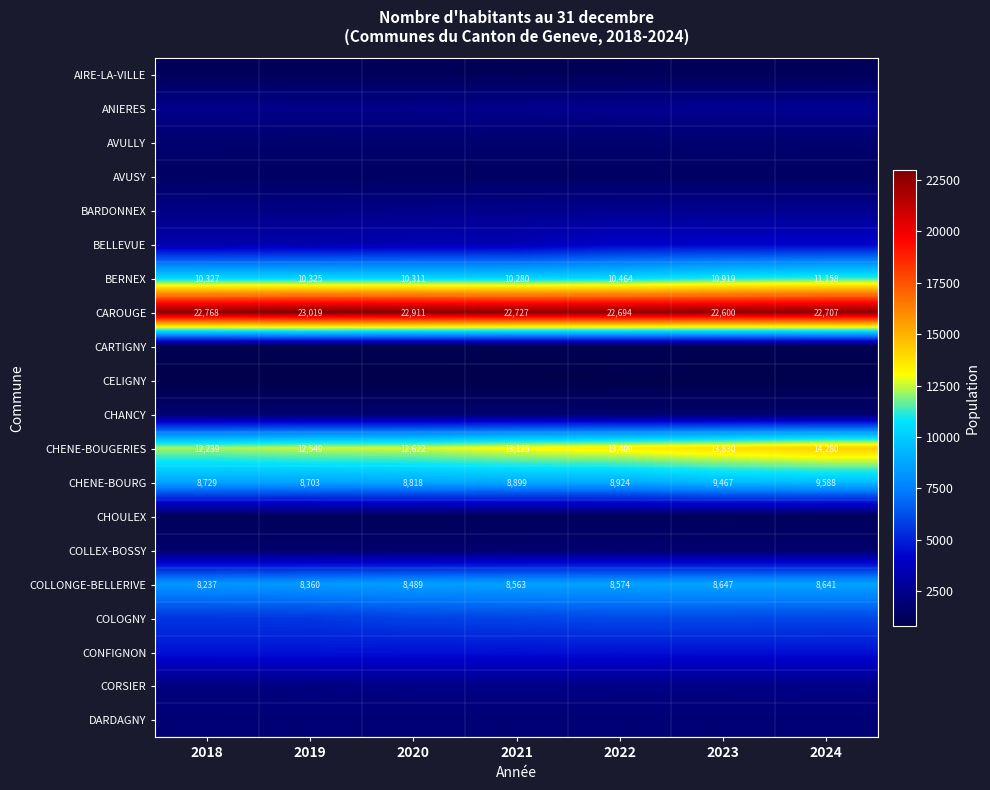

List the labels in order of COLLONGE-BELLERIVE value, largest first.

2023, 2024, 2022, 2021, 2020, 2019, 2018